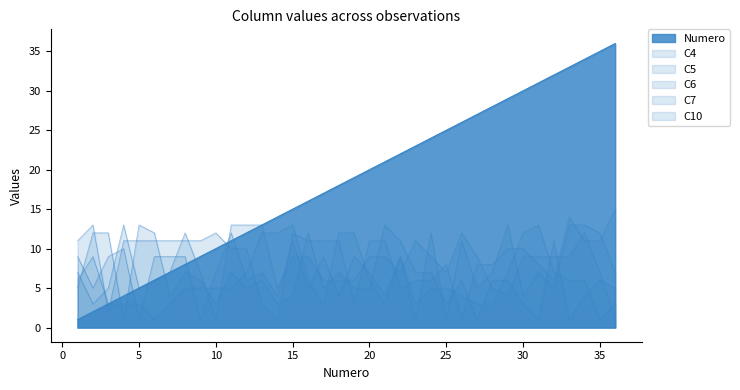

Between 28 and 22, which is larger?

28